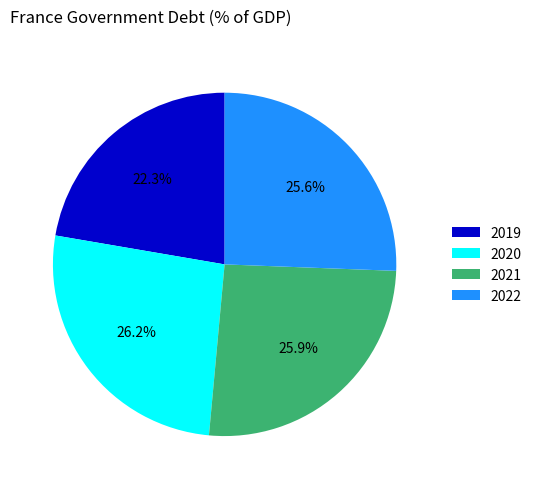

Approximately how many times larger is the value at 2020 compared to 2021?

1.0